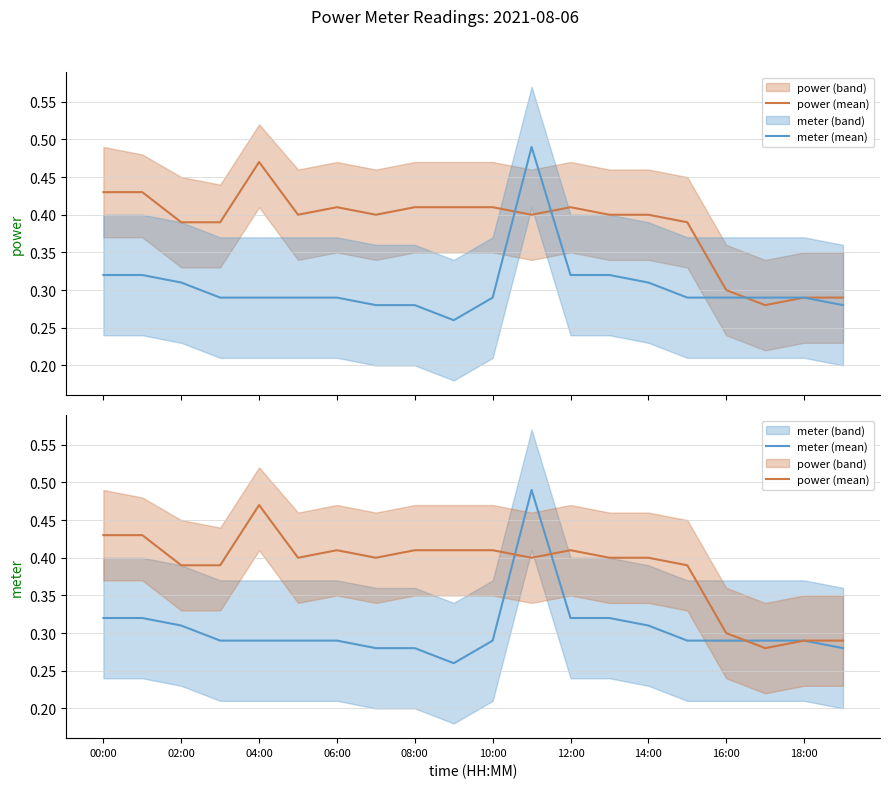

What is the lowest value of the meter (mean) series?

0.3